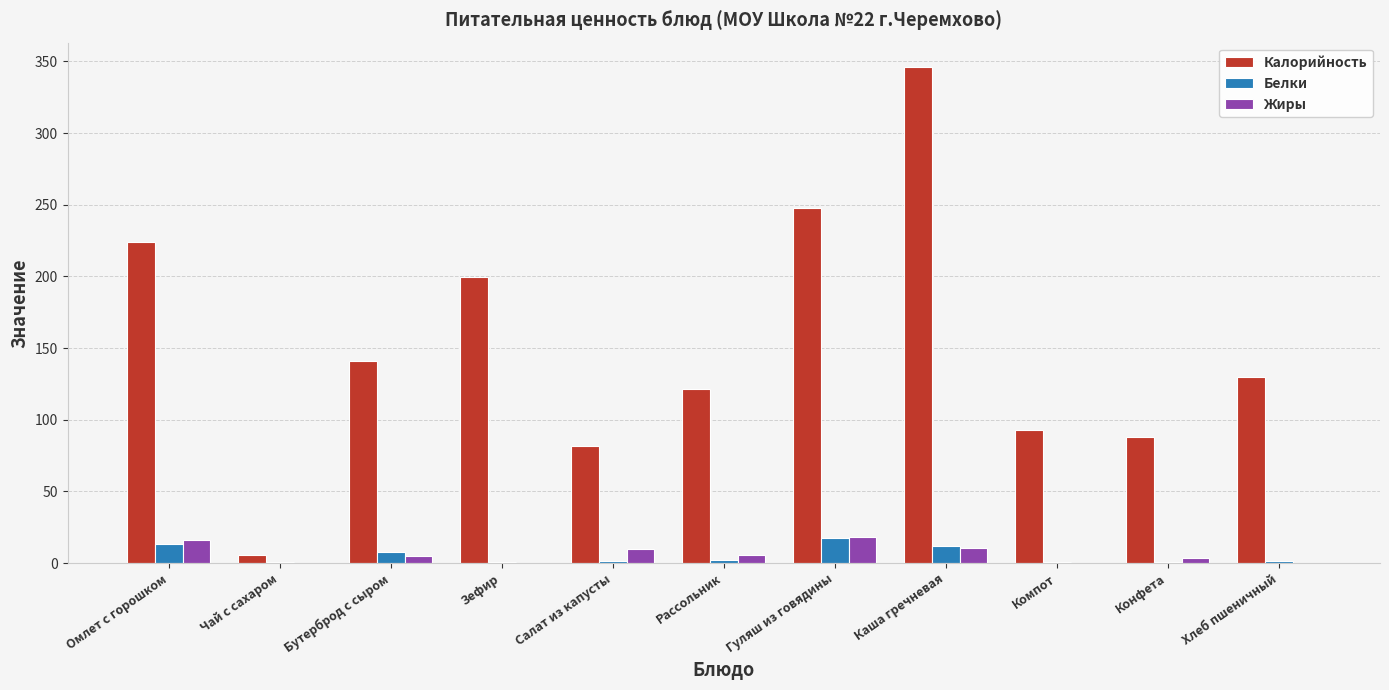

Which series changed the most between Омлет с горошком and Гуляш из говядины?

Калорийность